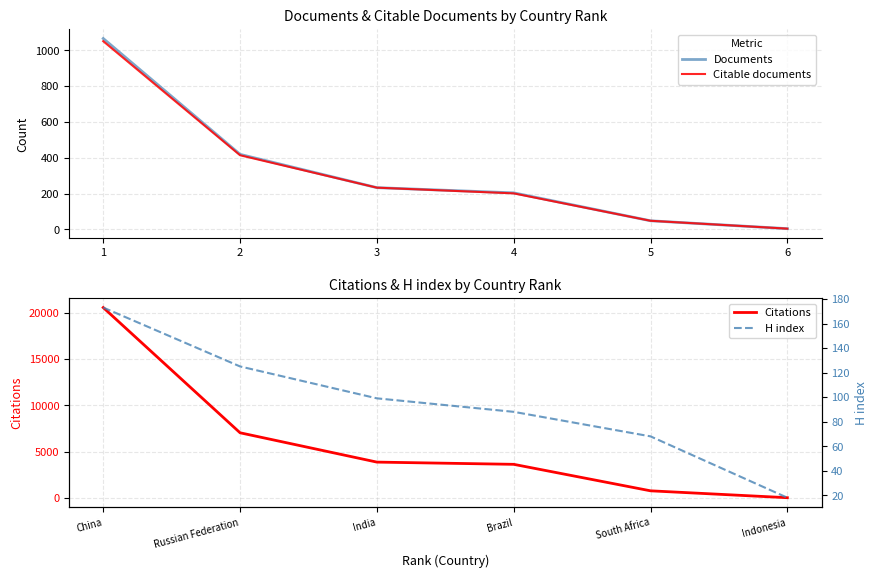

True or false: H index and Citable documents intersect in this chart.

True